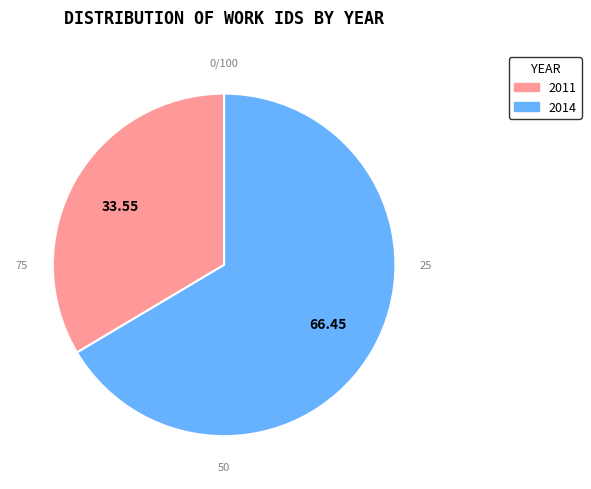

Is it true that 2014 is 66% of the pie?

True